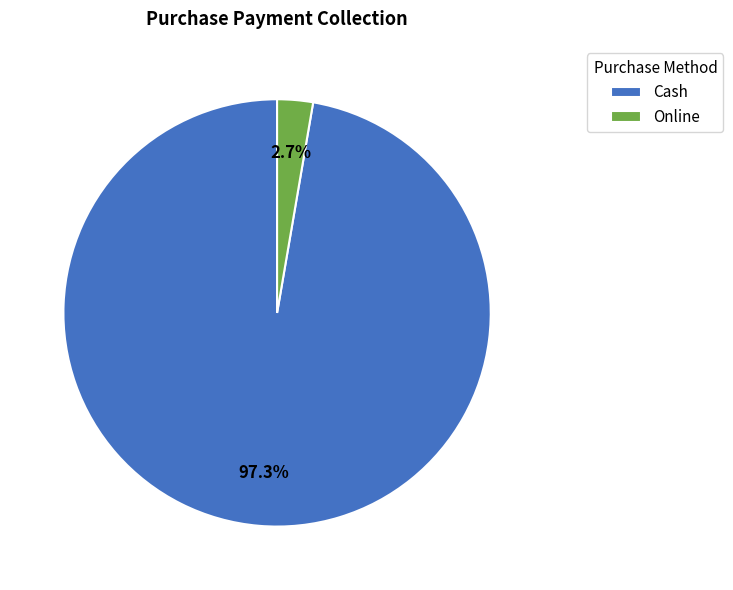

Combined, do Online and Cash account for over 50%?

Yes